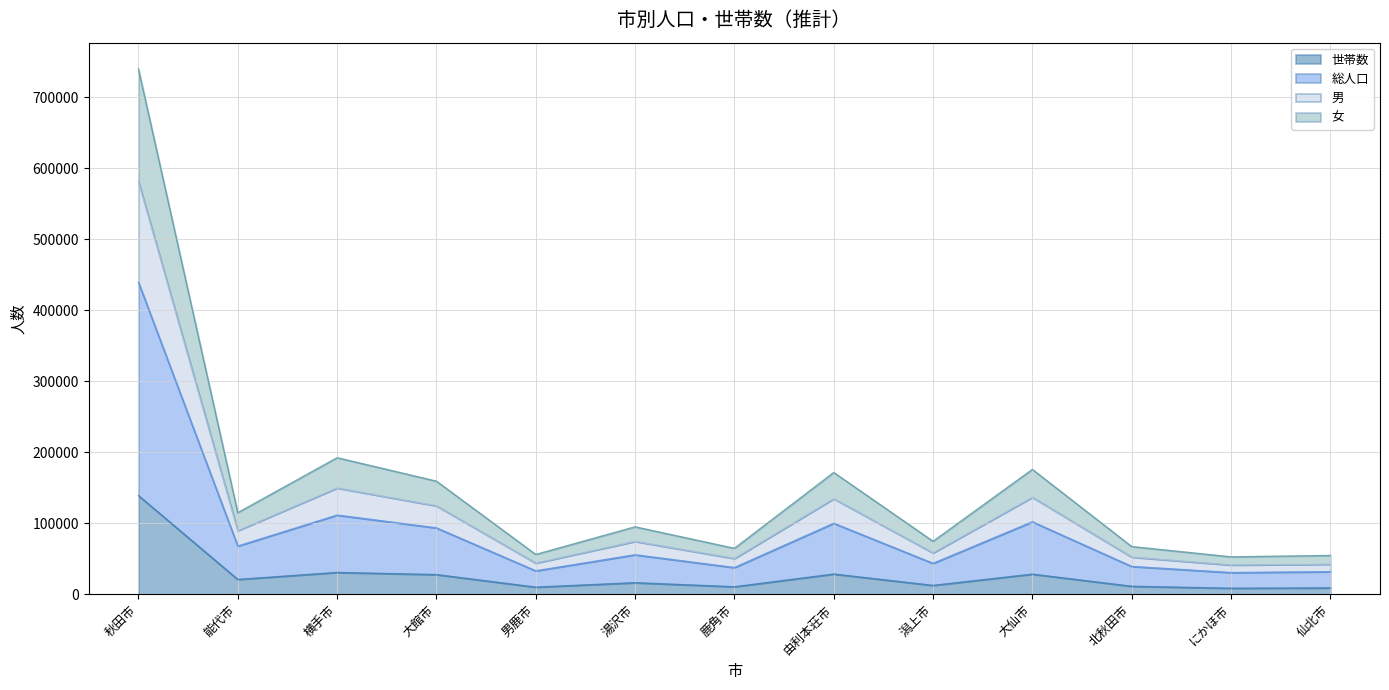

Is the value of 総人口 at 北秋田市 greater than the value of 男 at 横手市?

No